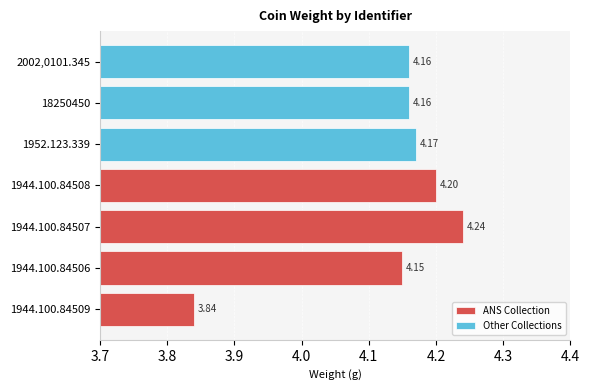

What is the sum of the values at 1944.100.84506 and 1944.100.84509?

8.0